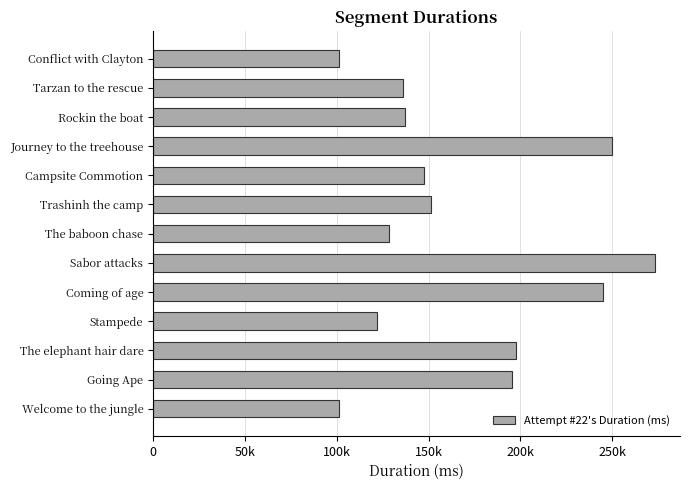

Are the bars horizontal?

Yes